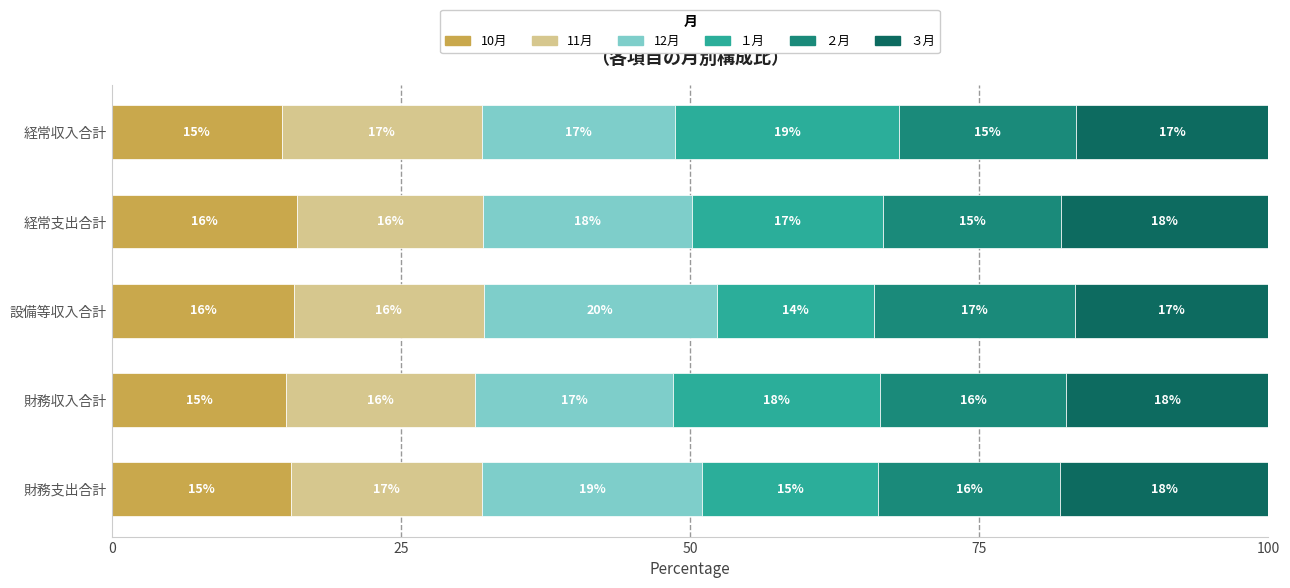

What is the minimum value for 10月?

14.7